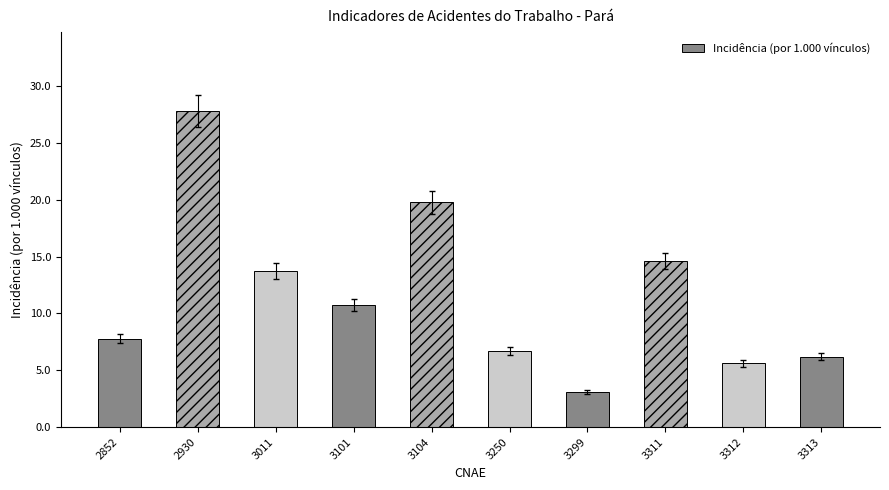

How many data points are less than 10?

5